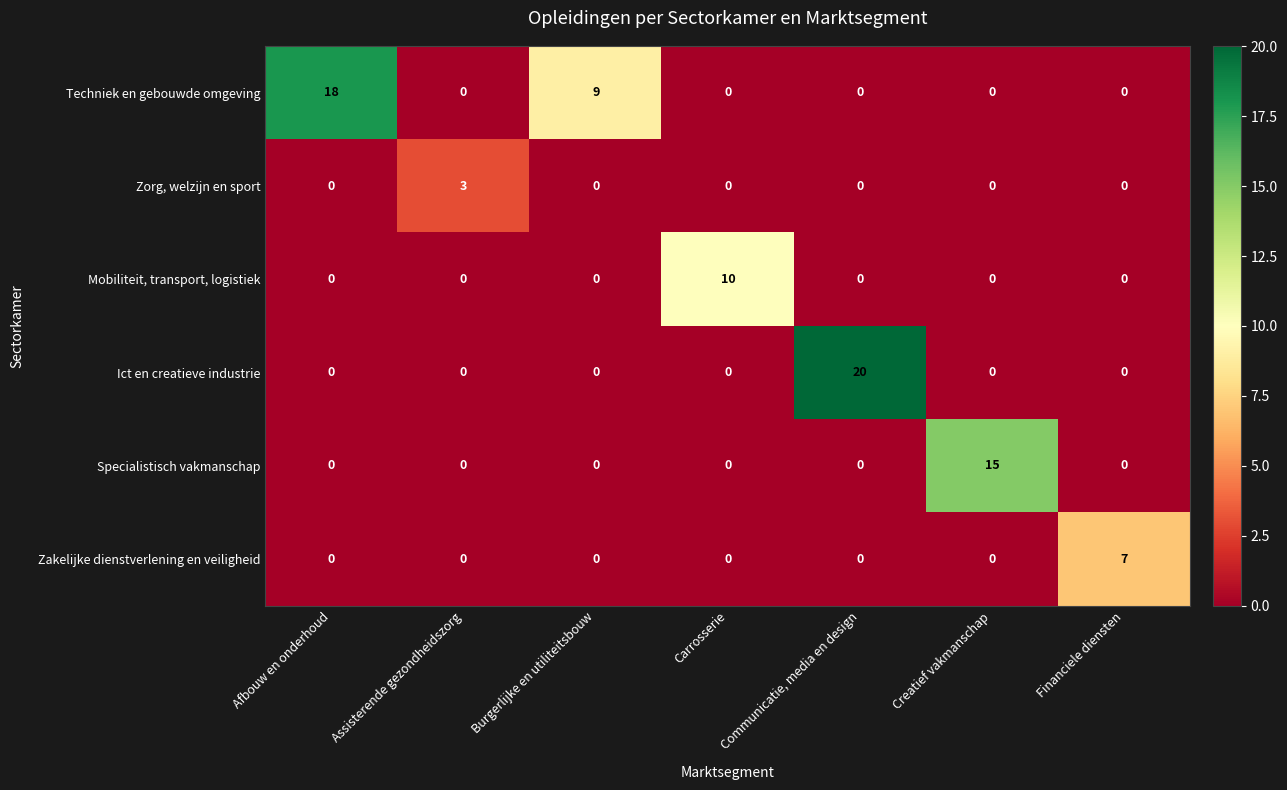

Which series changed the most between Carrosserie and Communicatie, media en design?

Ict en creatieve industrie